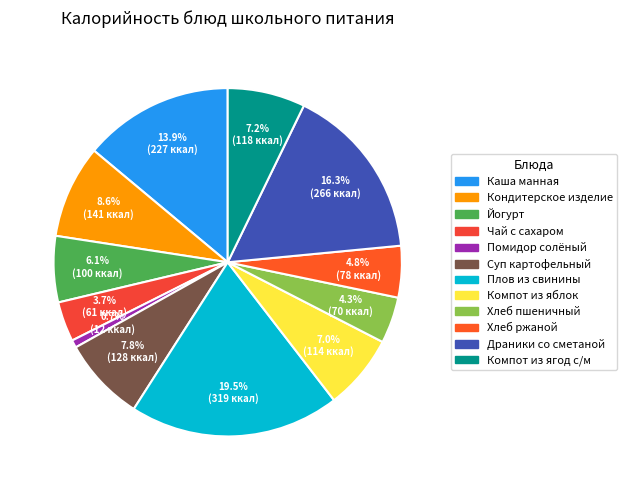

How many slices are in this pie chart?

12